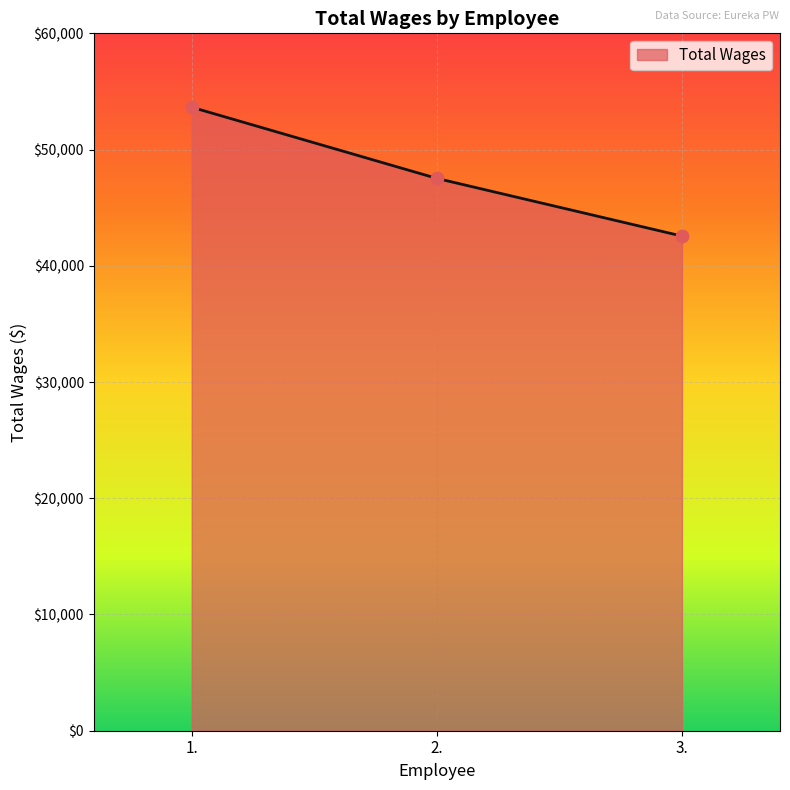

Approximately how many times larger is the value at 2. compared to 1.?

0.9